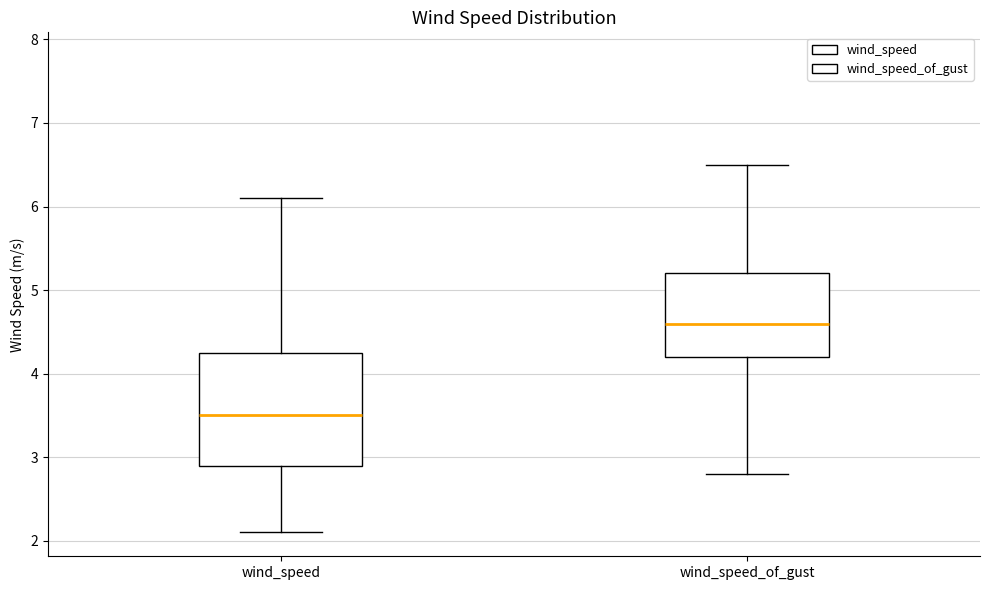

Reading left to right, transcribe this box plot: for each box, give where its median line is, the range the box spans, and where its two whiskers end, as read against the y-axis. The values are not printed on the chart, so give them approximately, as read against the axis.

wind_speed: median 3.5, box 2.9 to 4.3, whiskers 2.1 to 6.1
wind_speed_of_gust: median 4.6, box 4.2 to 5.2, whiskers 2.8 to 6.5